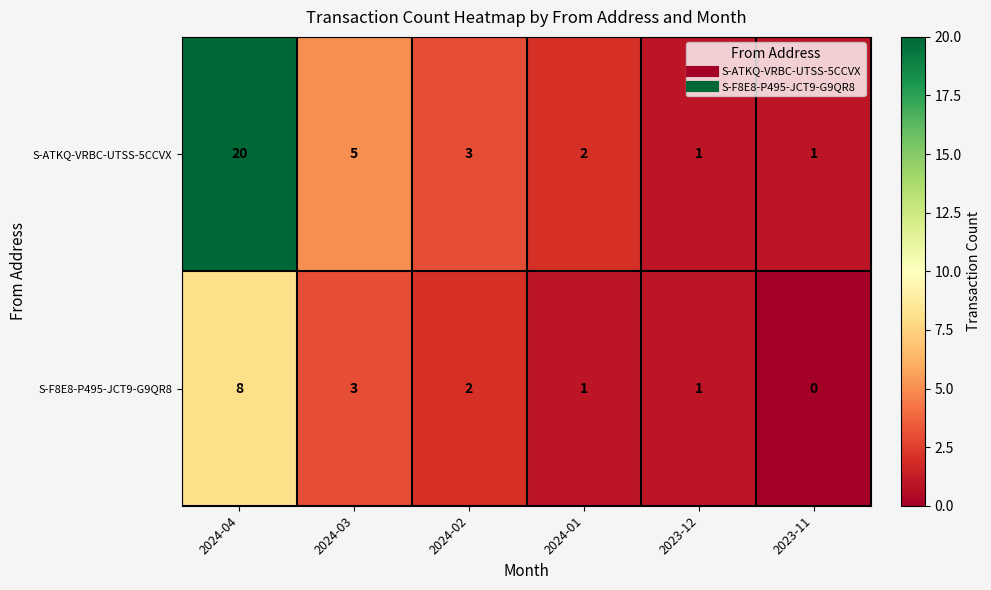

What is the average value of the S-ATKQ-VRBC-UTSS-5CCVX series?

5